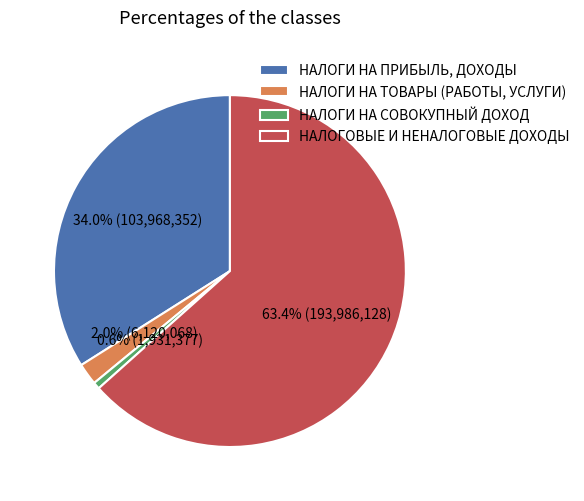

What is the largest slice in the pie chart?

НАЛОГОВЫЕ И НЕНАЛОГОВЫЕ ДОХОДЫ